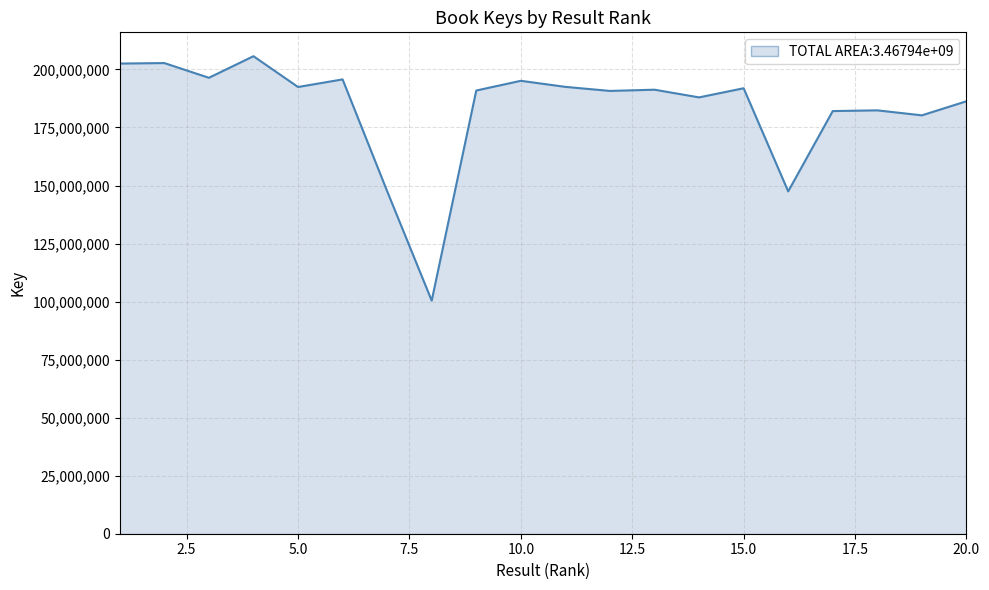

How many values are below 191275915?

10